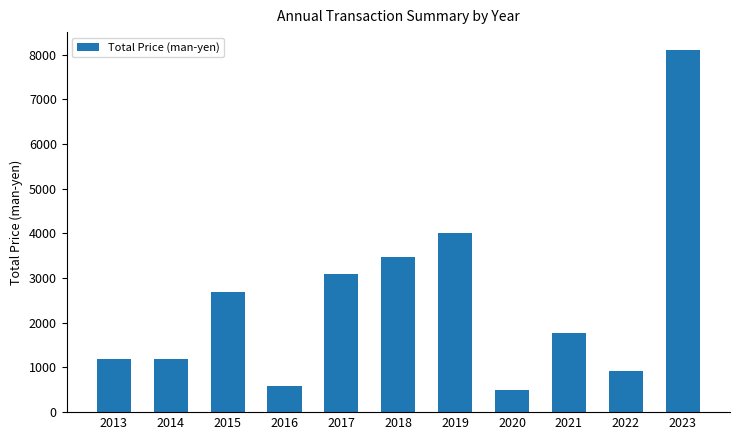

At which category does the chart reach its peak across all series?

2023